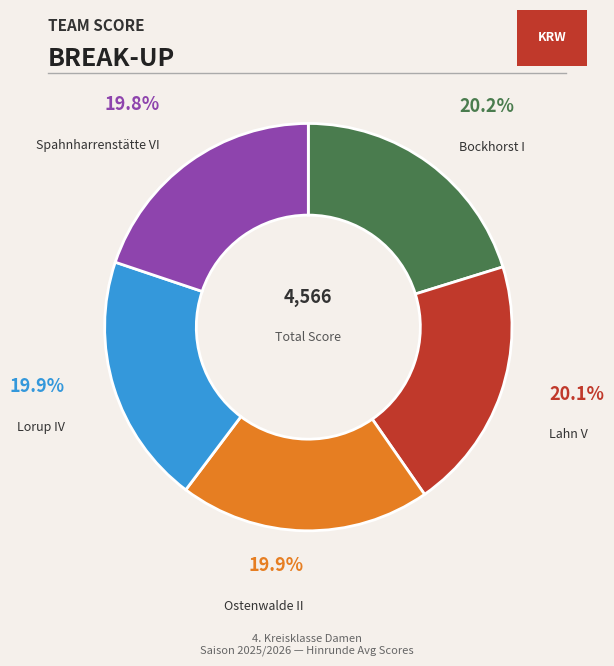

Is there a majority slice in this chart?

No